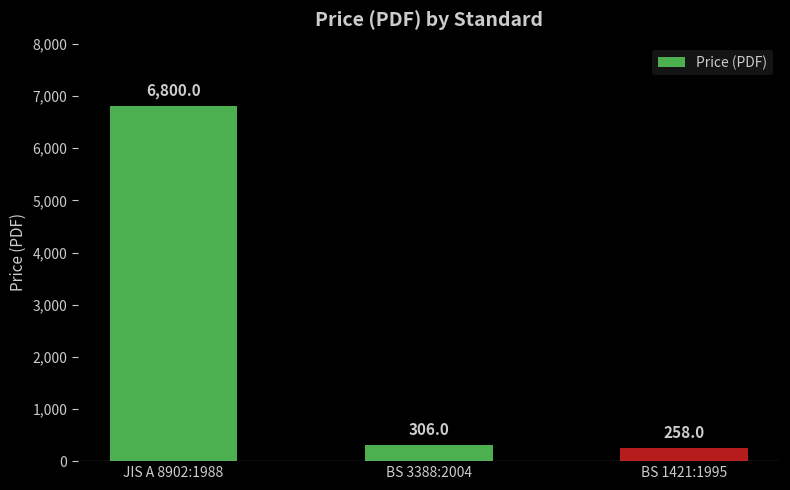

What position from the right is JIS A 8902:1988?

3